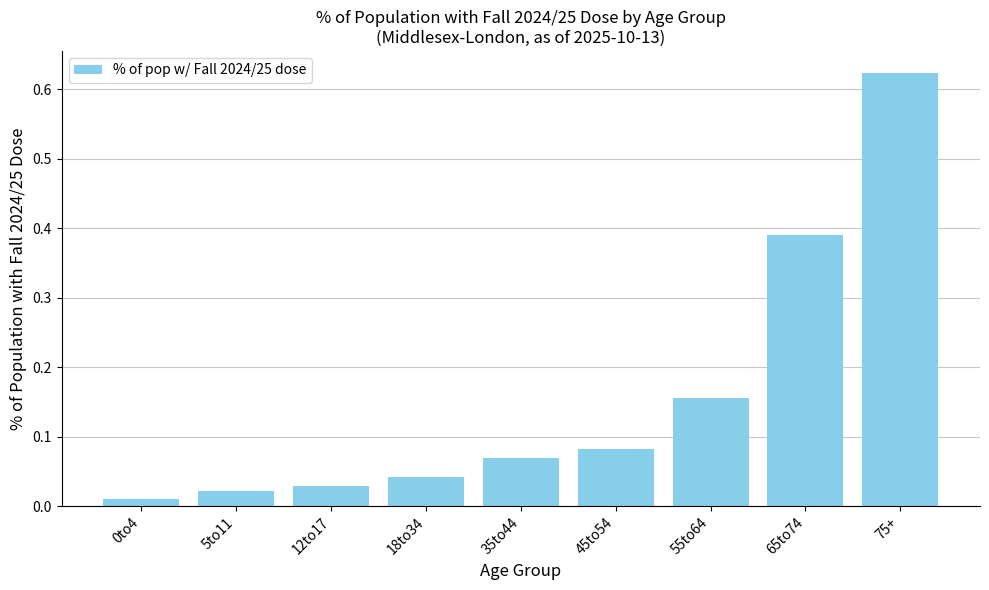

At which category does the chart reach its peak across all series?

75+